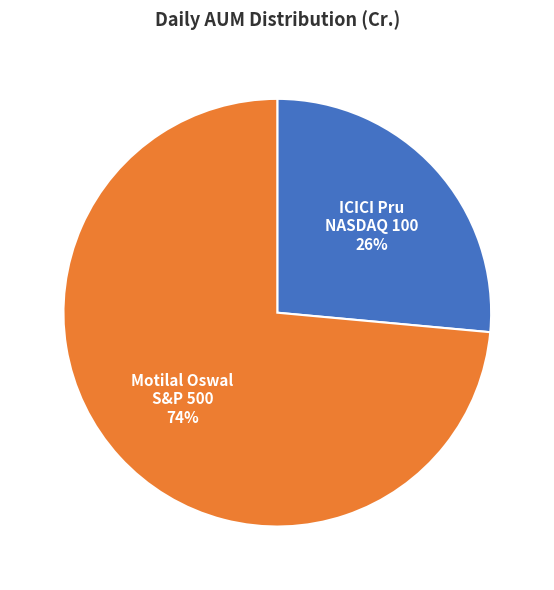

How many segments does this pie chart have?

2